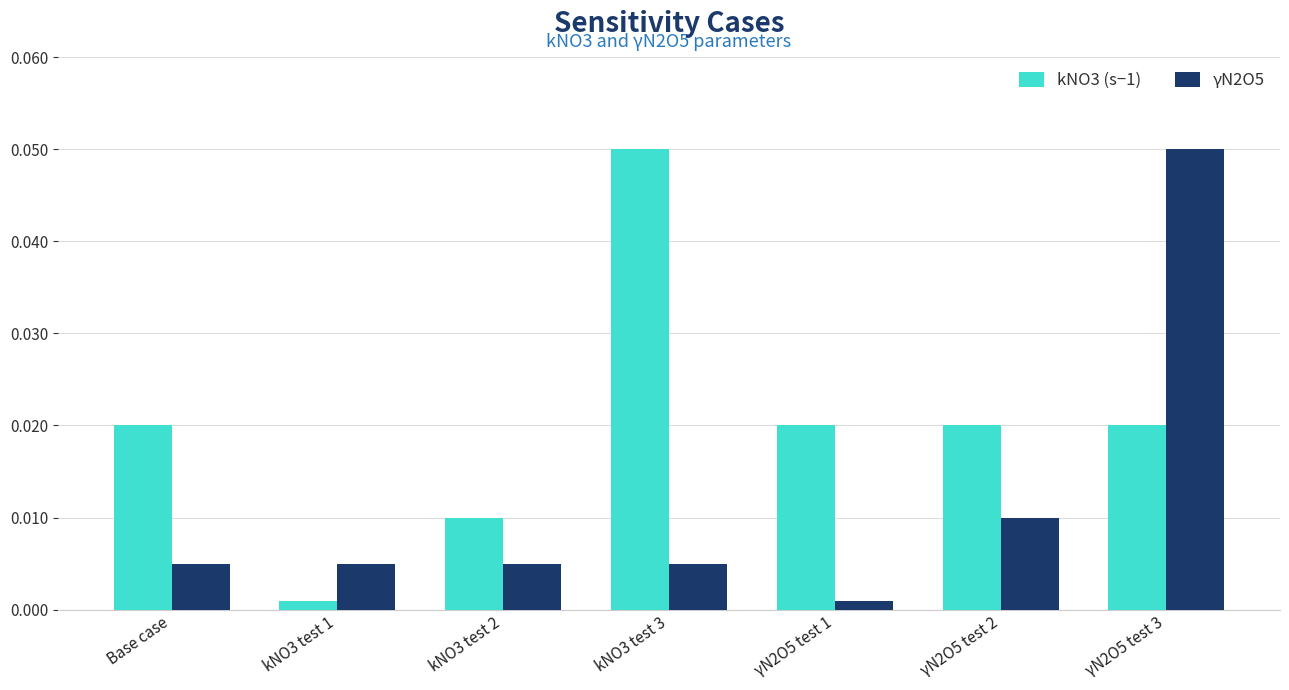

At which label does kNO3 (s−1) reach its peak?

kNO3 test 3